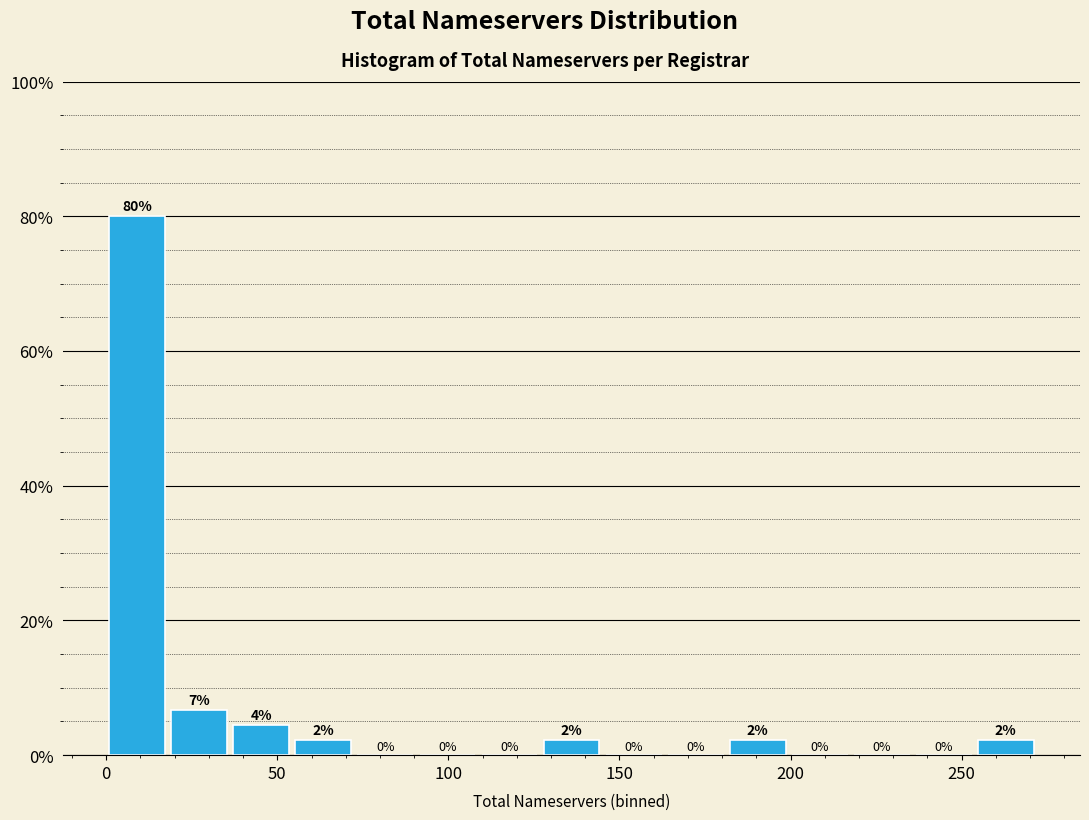

Read against the x-axis, roughly where is the centre of the tallest bar?

10